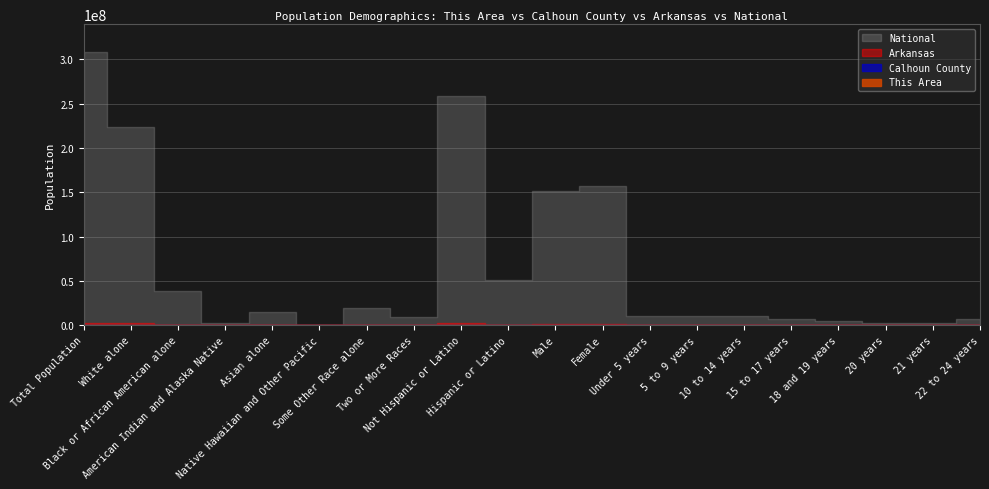

Which label corresponds to the smallest value in the chart?

American Indian and Alaska Native